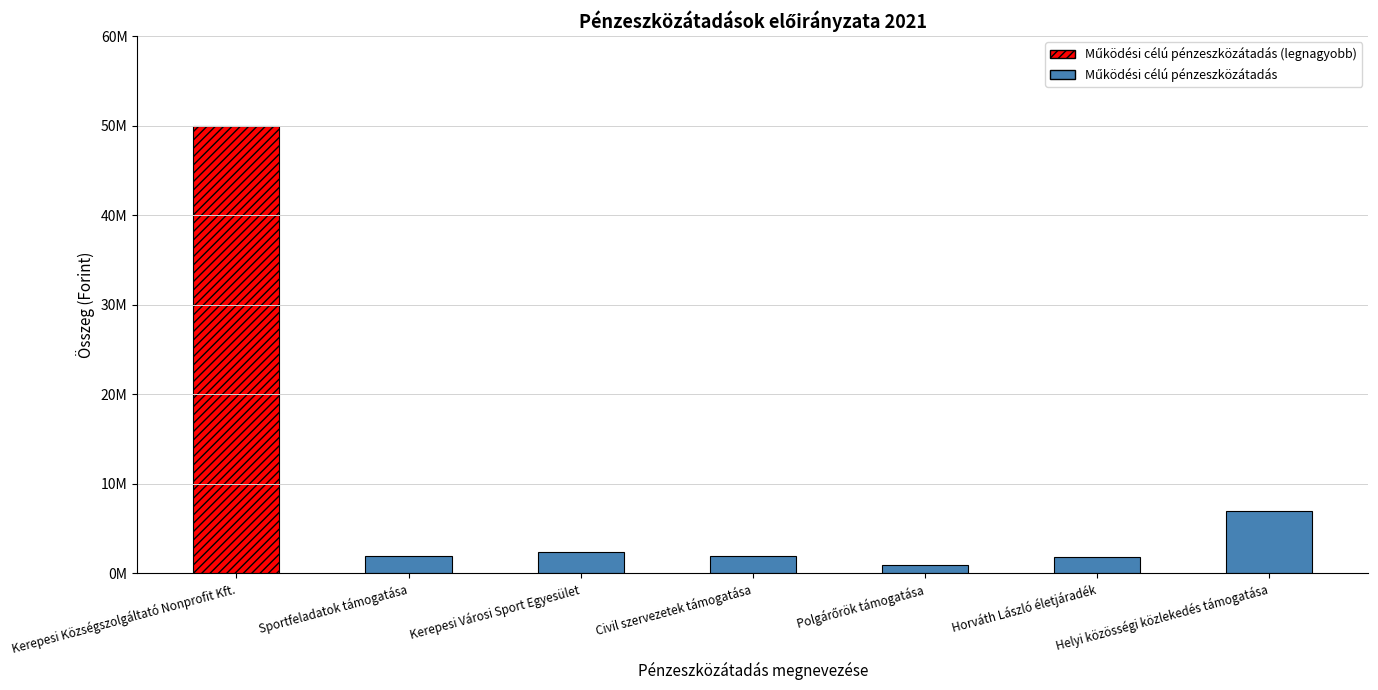

What is the minimum value shown in the chart?

1000000